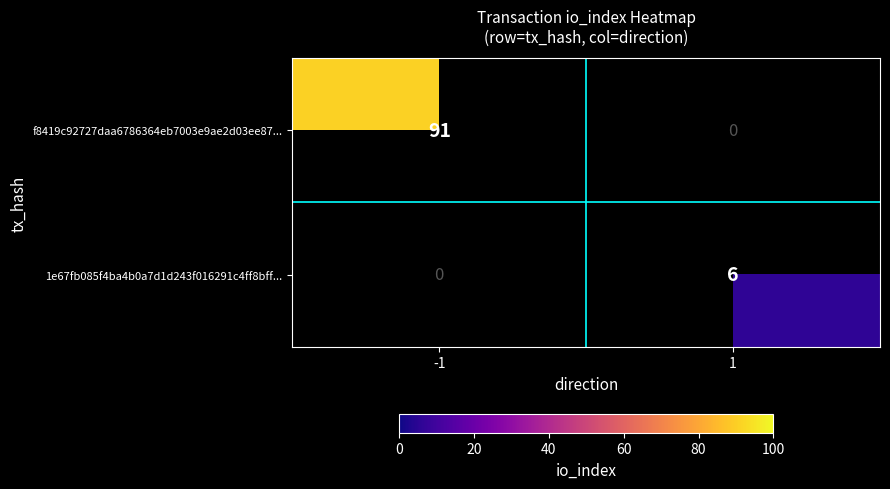

Which label corresponds to the largest value in the chart?

-1